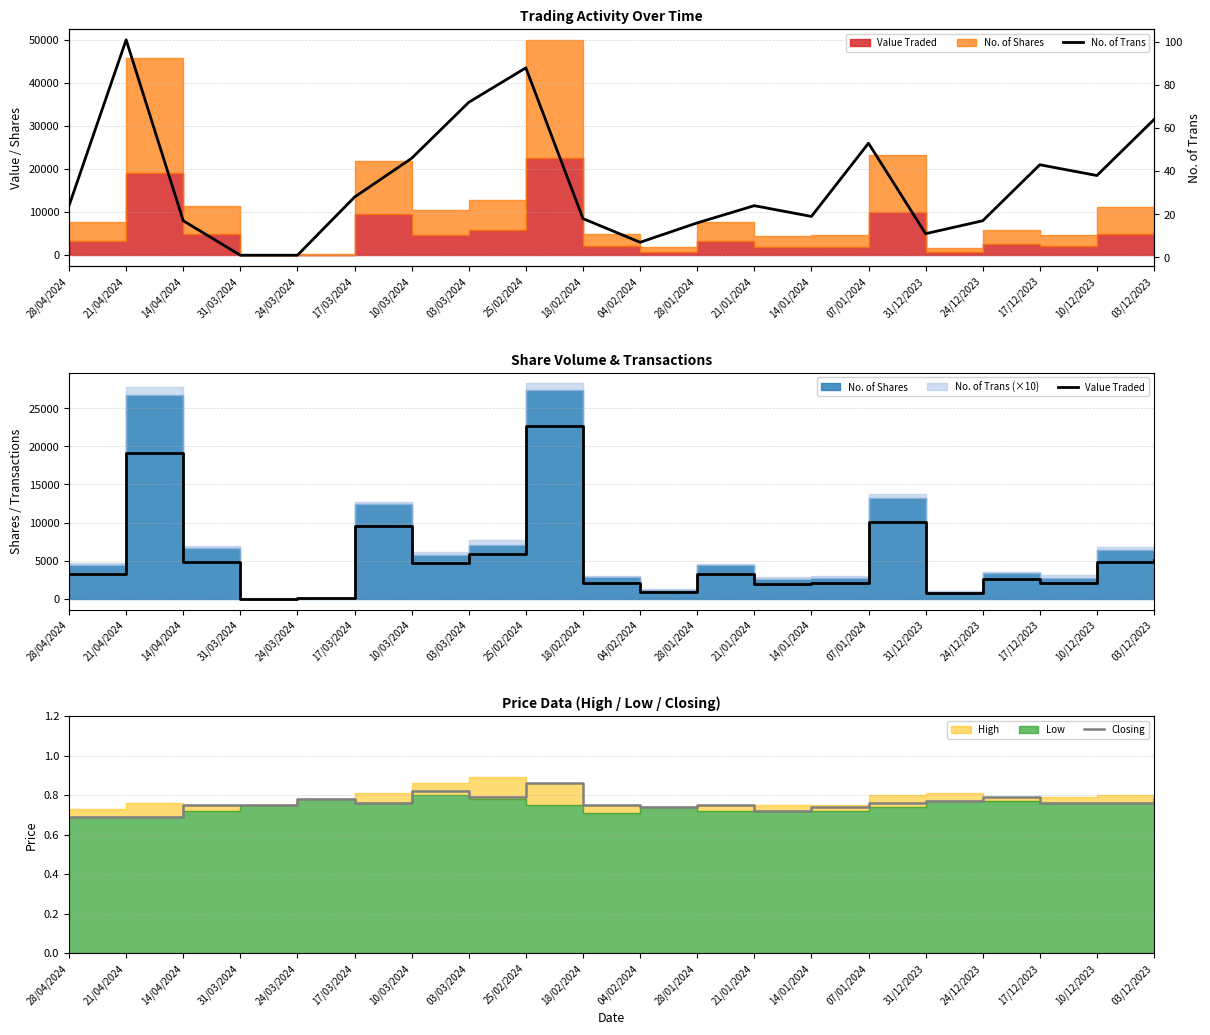

What is the label of the 3rd point from the right?

17/12/2023